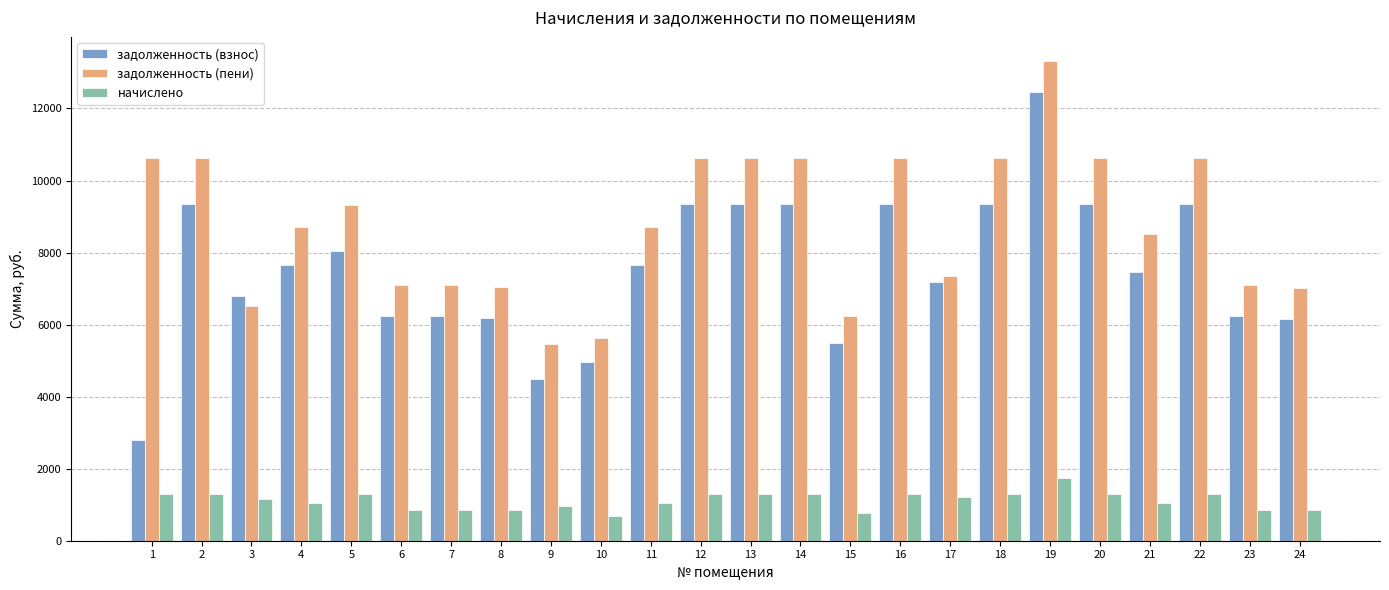

How many bars are there in each group?

3